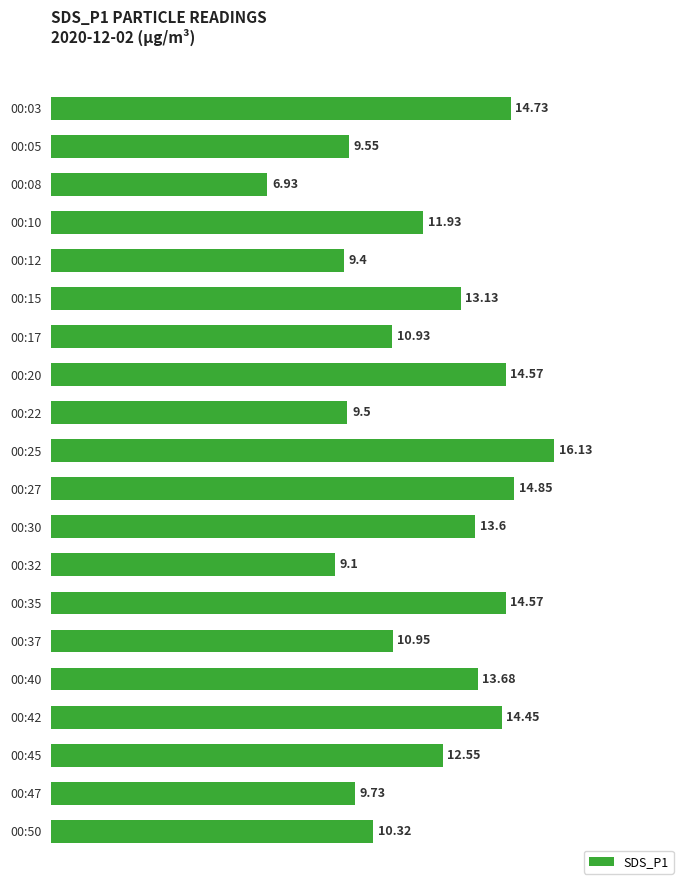

At which label is the value closest to 11?

00:37